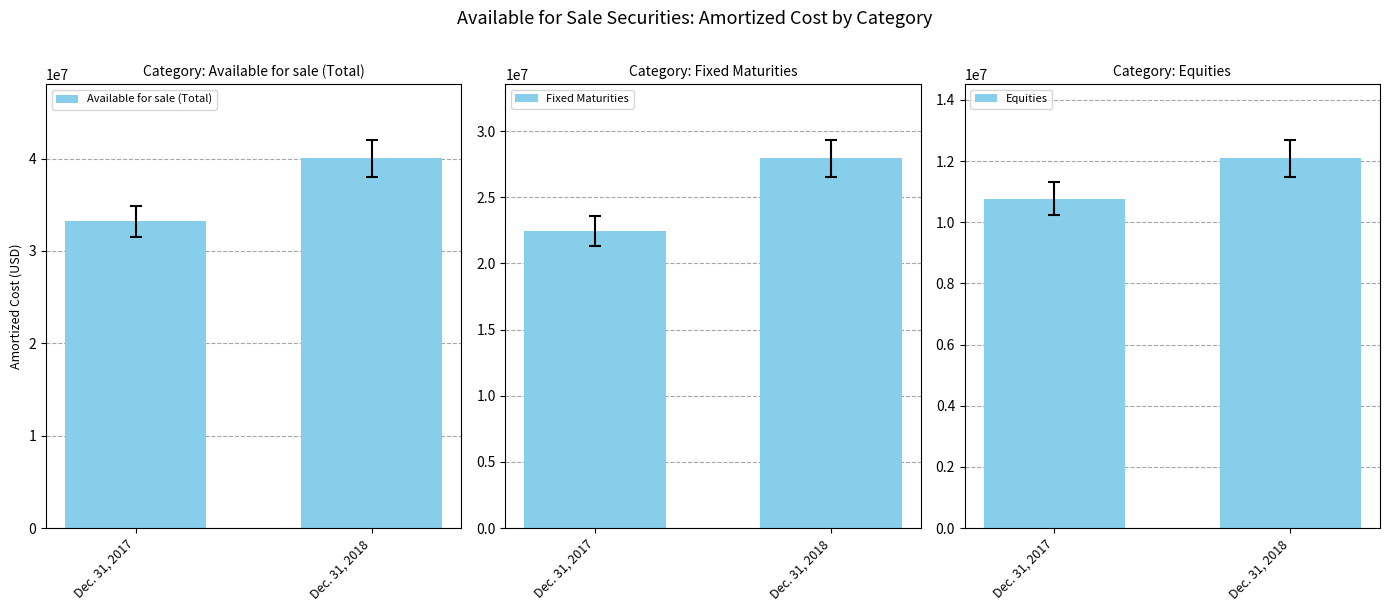

What is the total value across all series at Dec. 31, 2017?

66407554